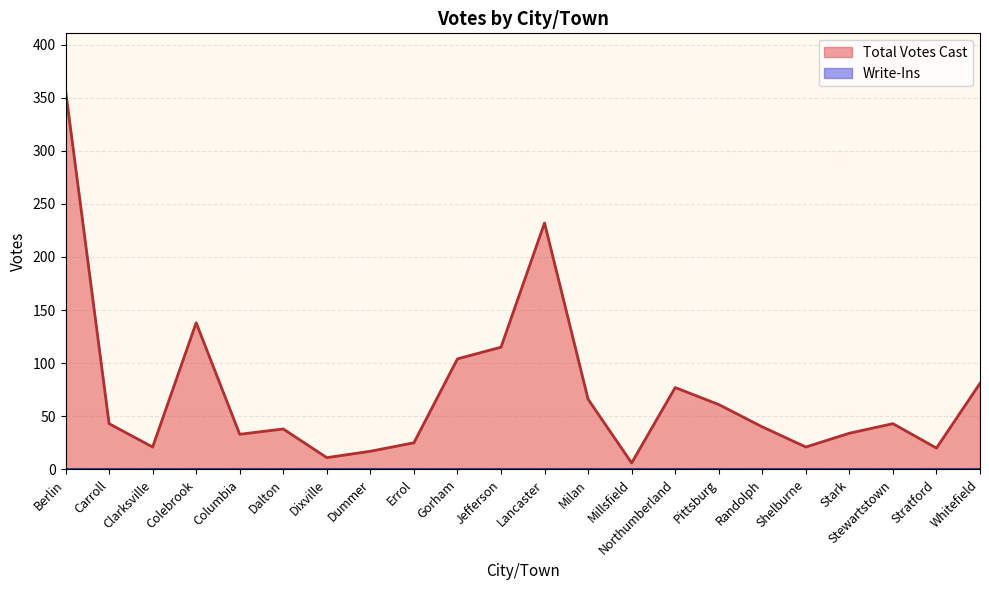

Approximately how many times larger is the value at Northumberland compared to Jefferson?

0.7